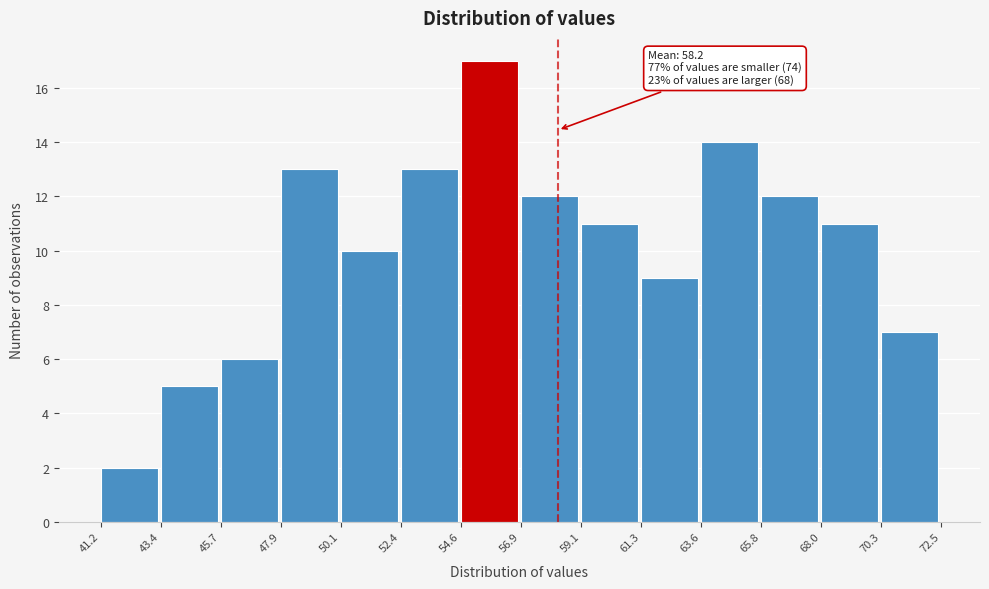

Over which range of the x-axis is the bar tallest?

54.6 to 56.9